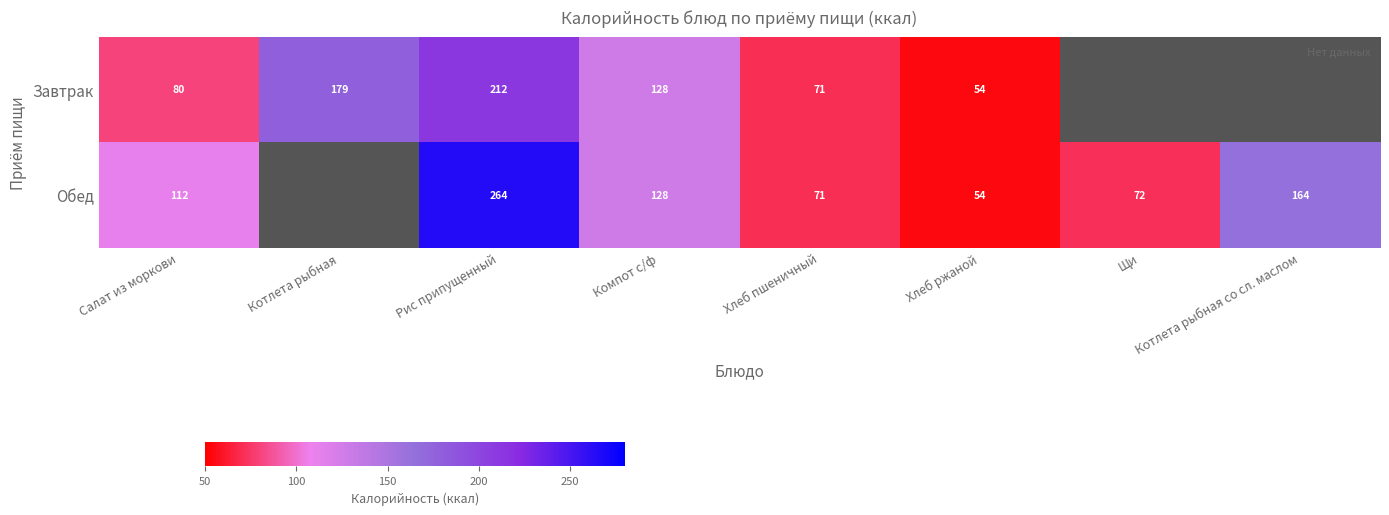

Is it true that Завтрак equals 119.3 at Рис припущенный?

False